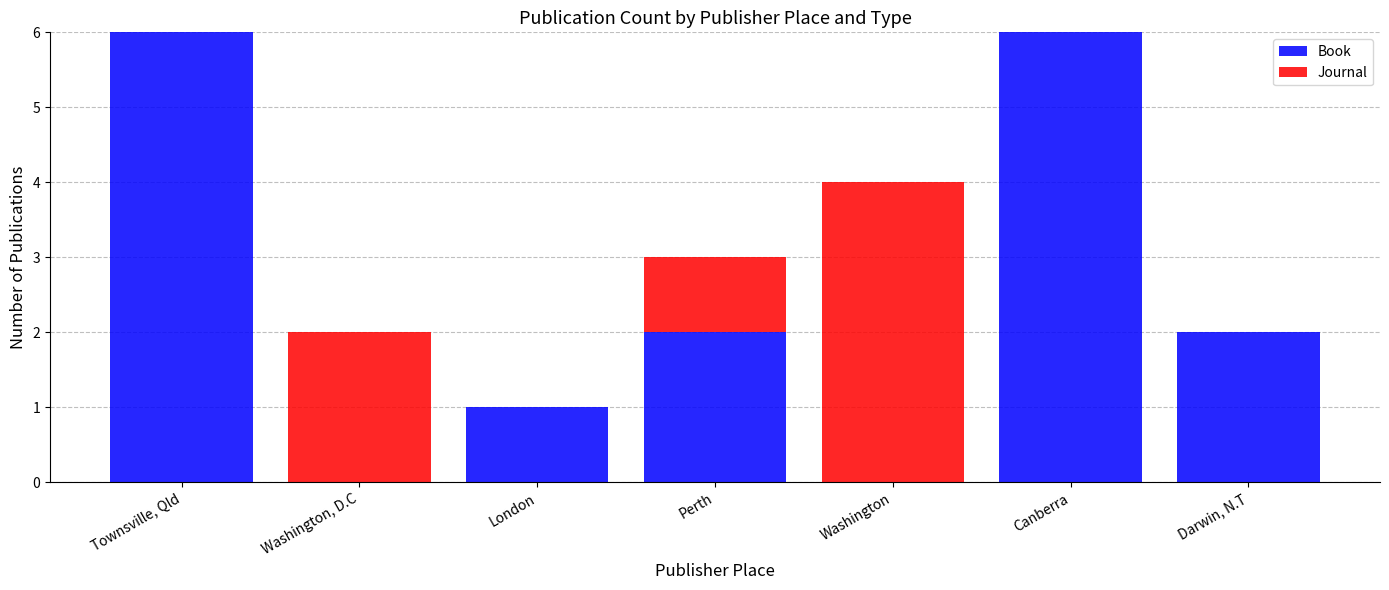

What is the approximate value of Book at Canberra?

6